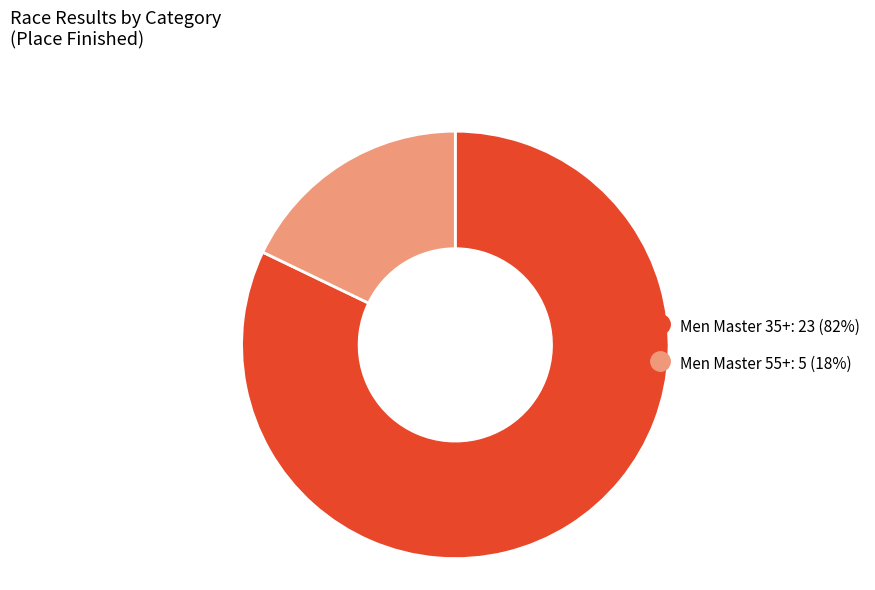

Combined, do Men Master 35+ and Men Master 55+ account for over 50%?

Yes